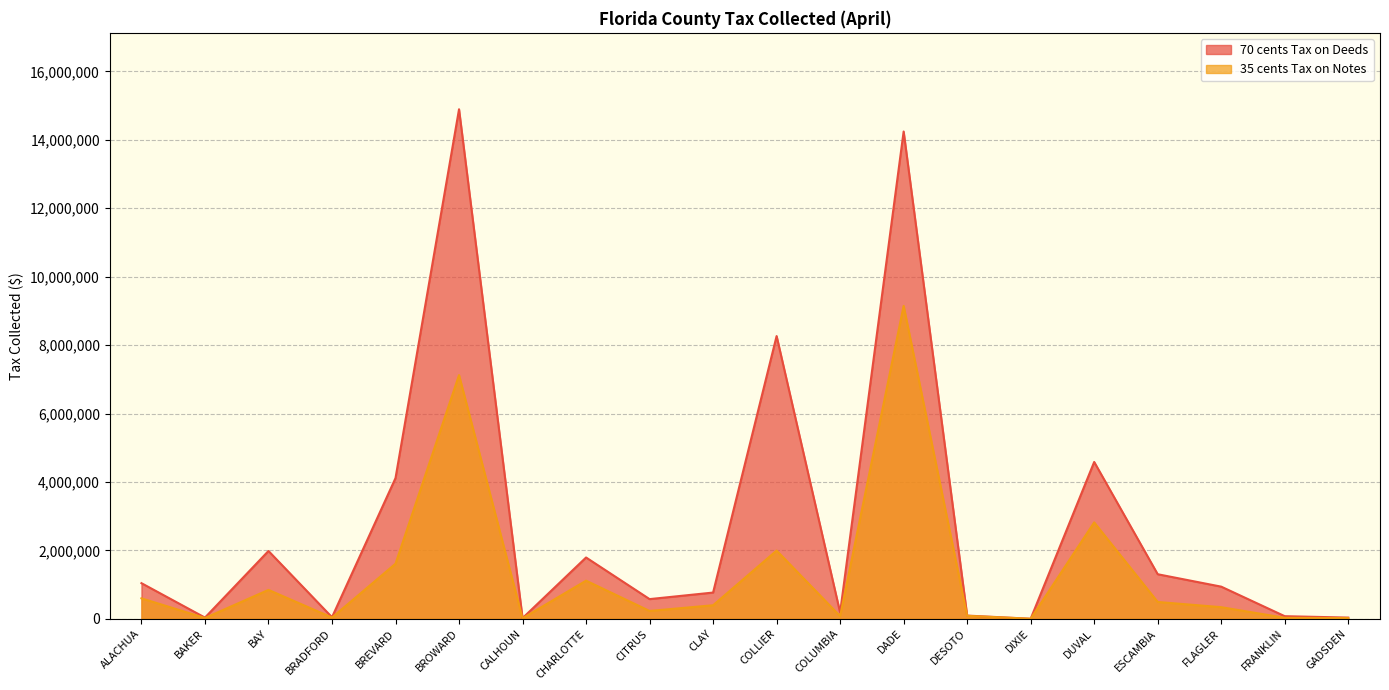

What is the sum of all 70 cents Tax on Deeds values?

54966145.8